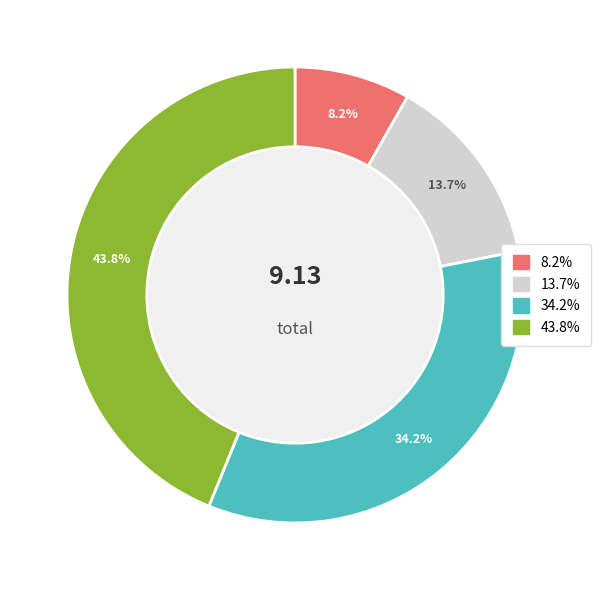

Does any single category account for the majority?

No